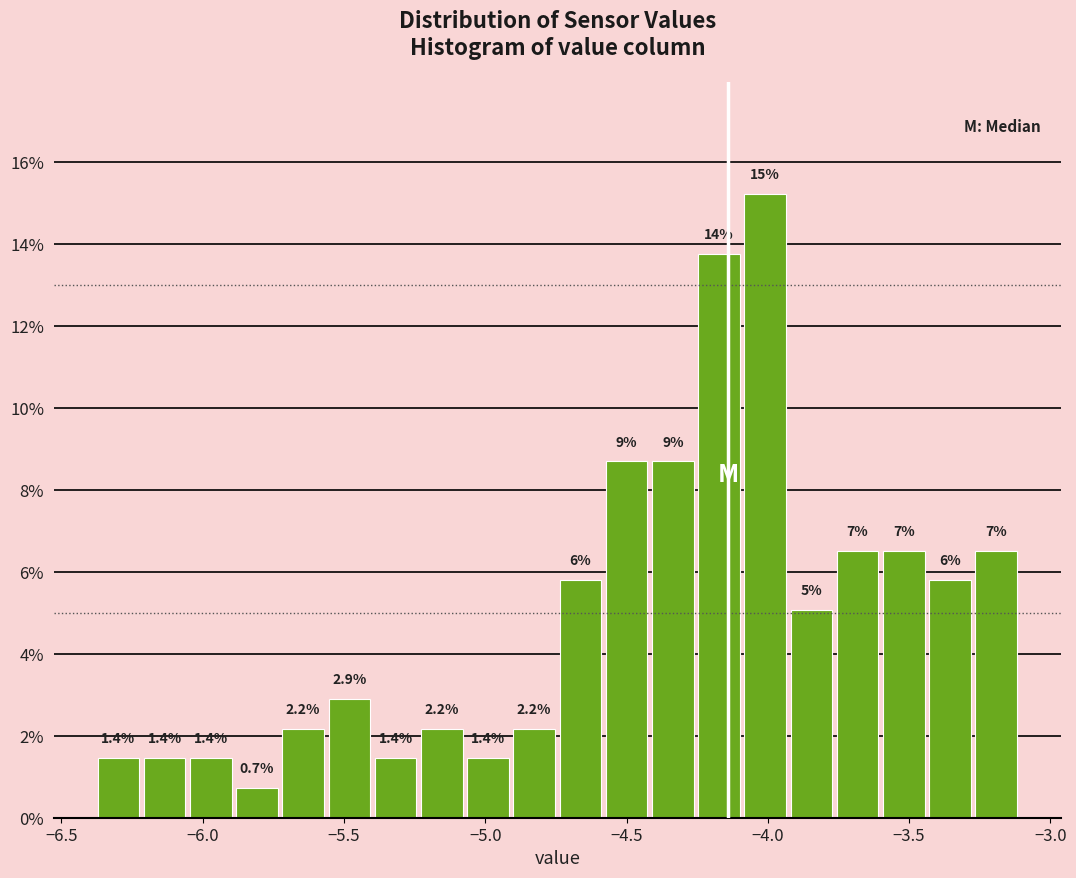

Read against the x-axis, roughly where is the centre of the tallest bar?

-4.00